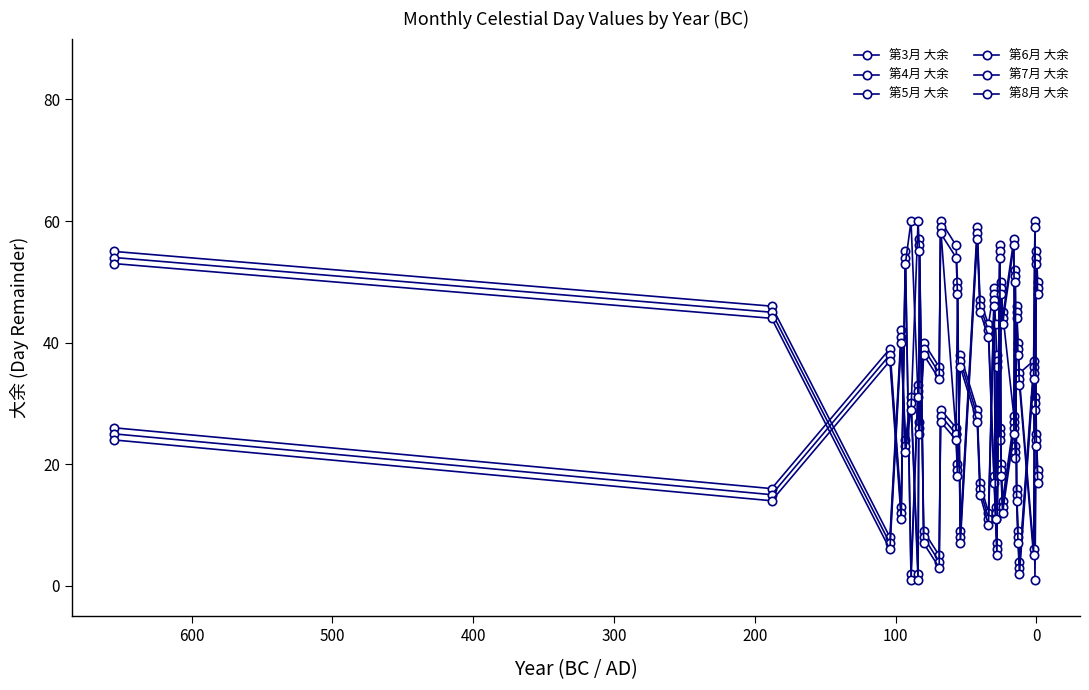

Which series has the largest total across all categories?

第3月 大余